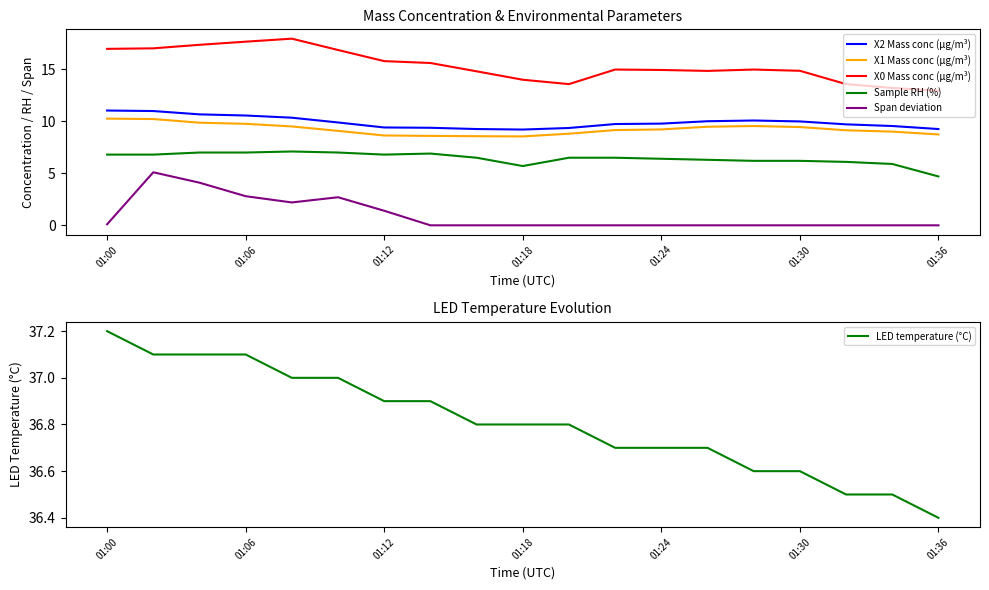

In Span deviation, how many points are higher than both neighbors (excluding endpoints)?

2